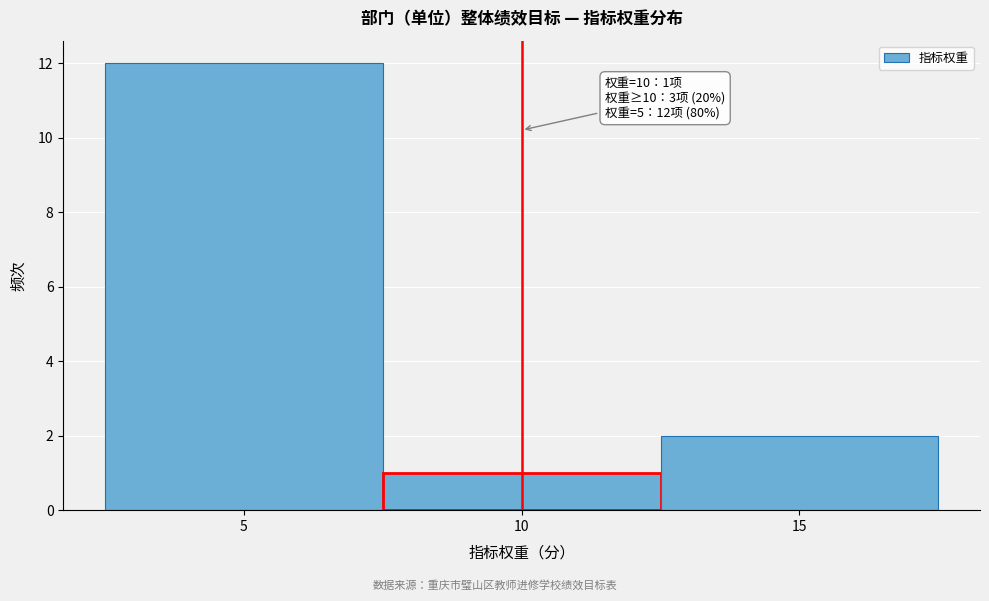

Over which range of the x-axis is the bar tallest?

2.5 to 7.5